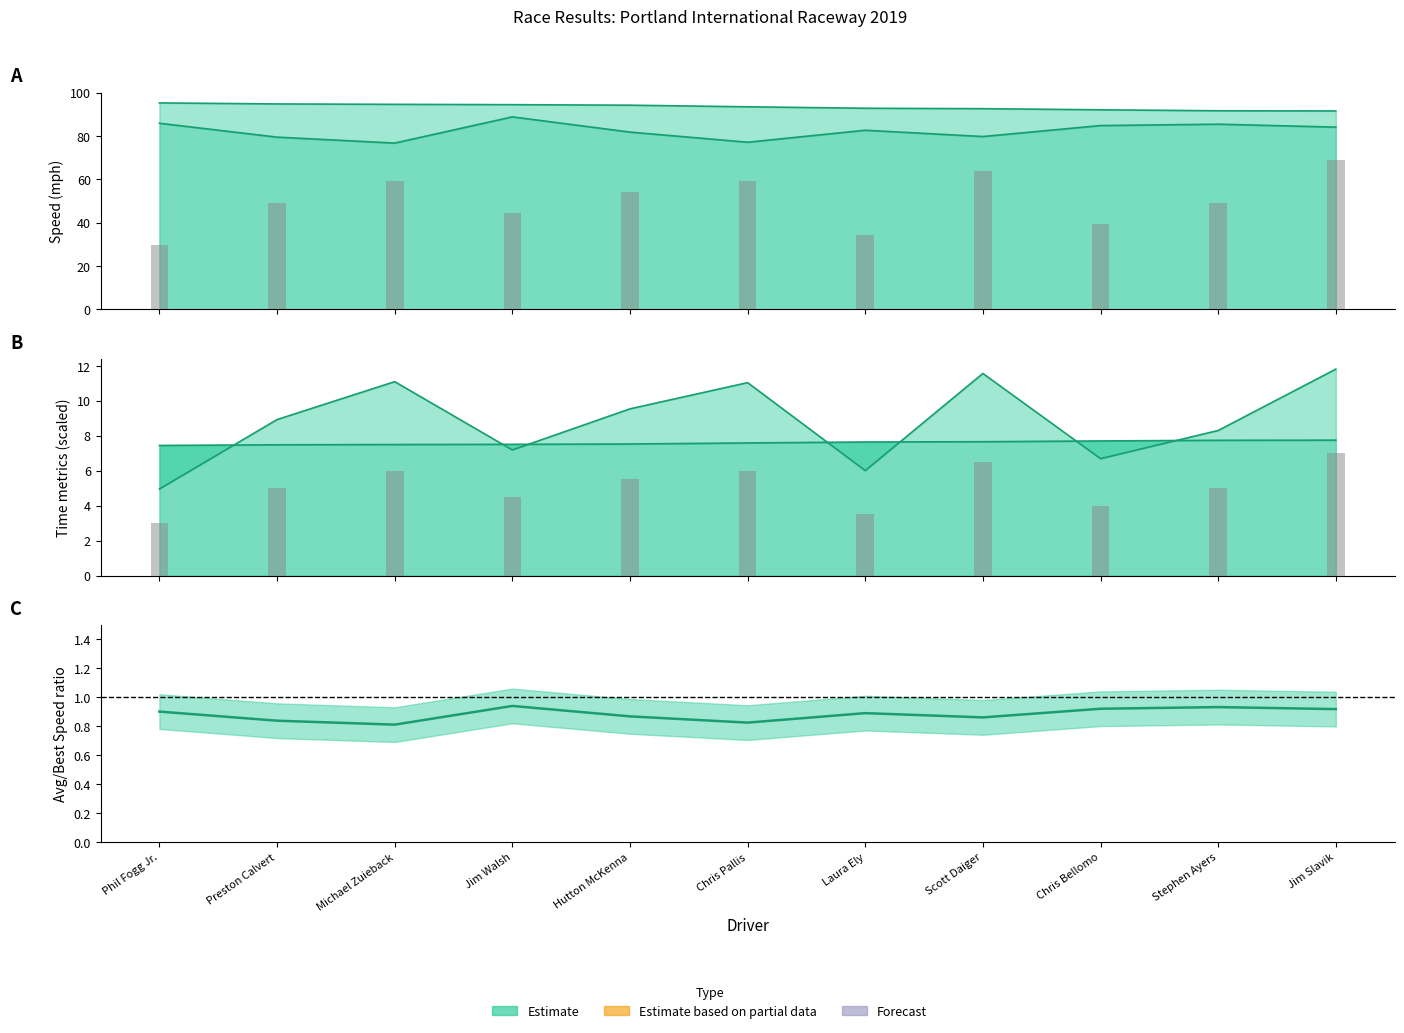

What position from the left is Phil Fogg Jr.?

1